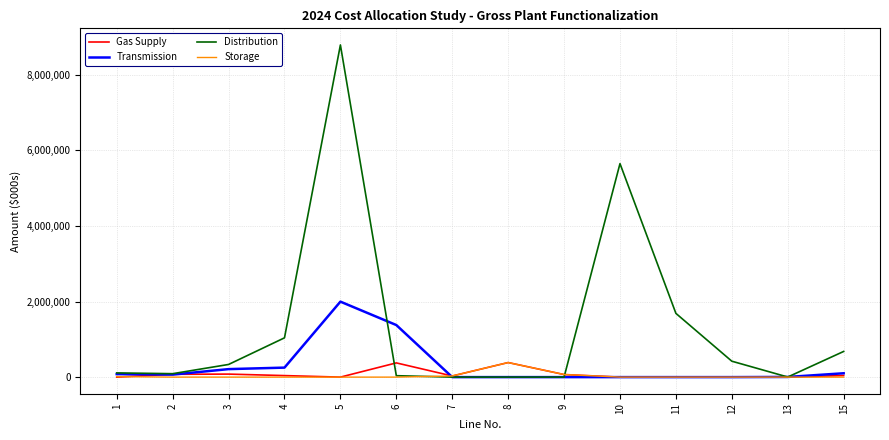

The value of Transmission at 8 is 1268172.0. True or false?

False